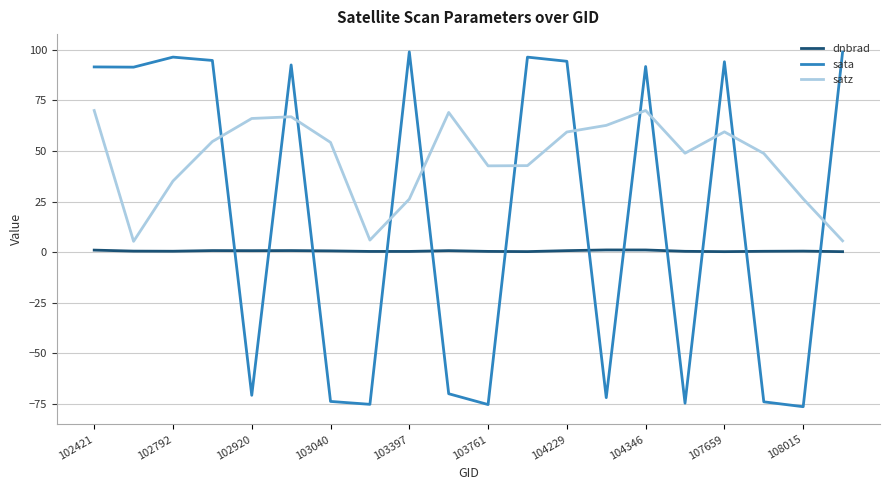

What is the difference between the maximum and minimum values in the sata series?

175.4